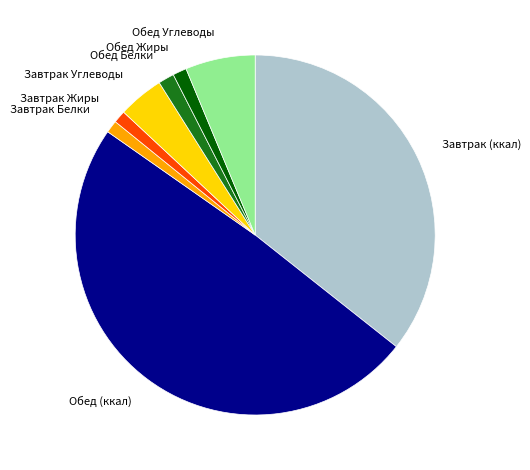

Approximately how many times larger is the value at Обед (ккал) compared to Завтрак Углеводы?

12.0